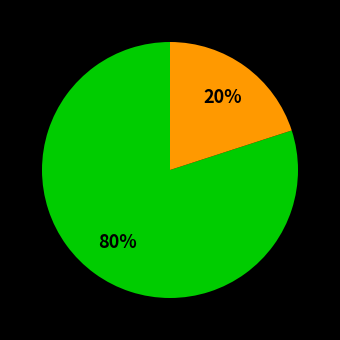

To the nearest percent, what is the difference between the largest and smallest slice percentages?

60%